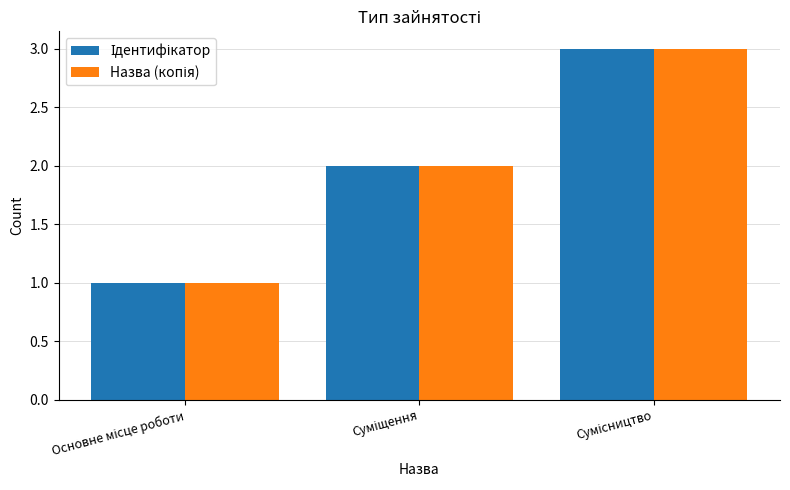

What is the greatest value displayed?

3